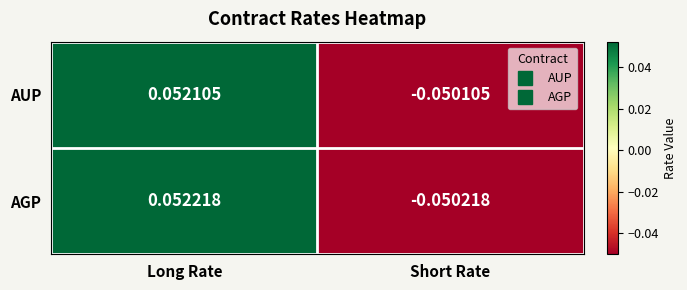

At which label does AUP first exceed 0?

Long Rate